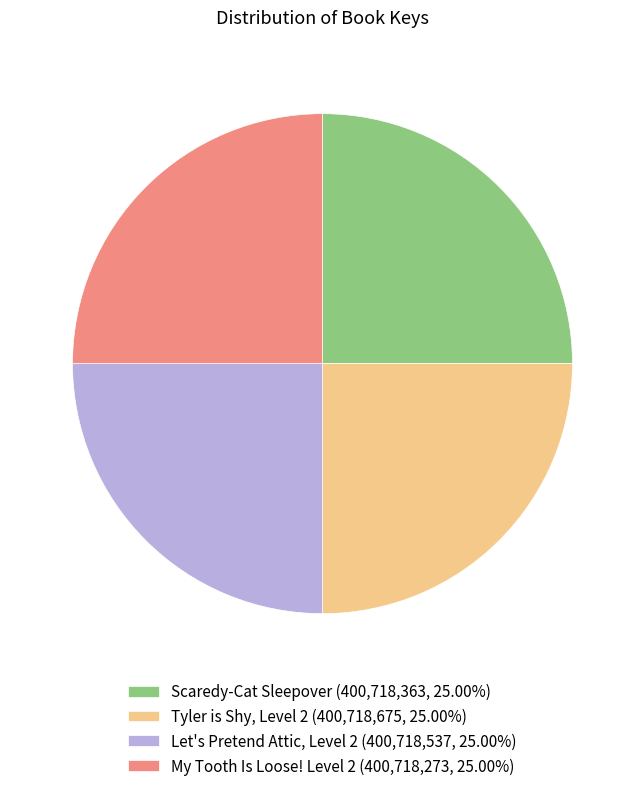

Is Scaredy-Cat Sleepover (400,718,363, 25.00%) the majority of the pie?

No